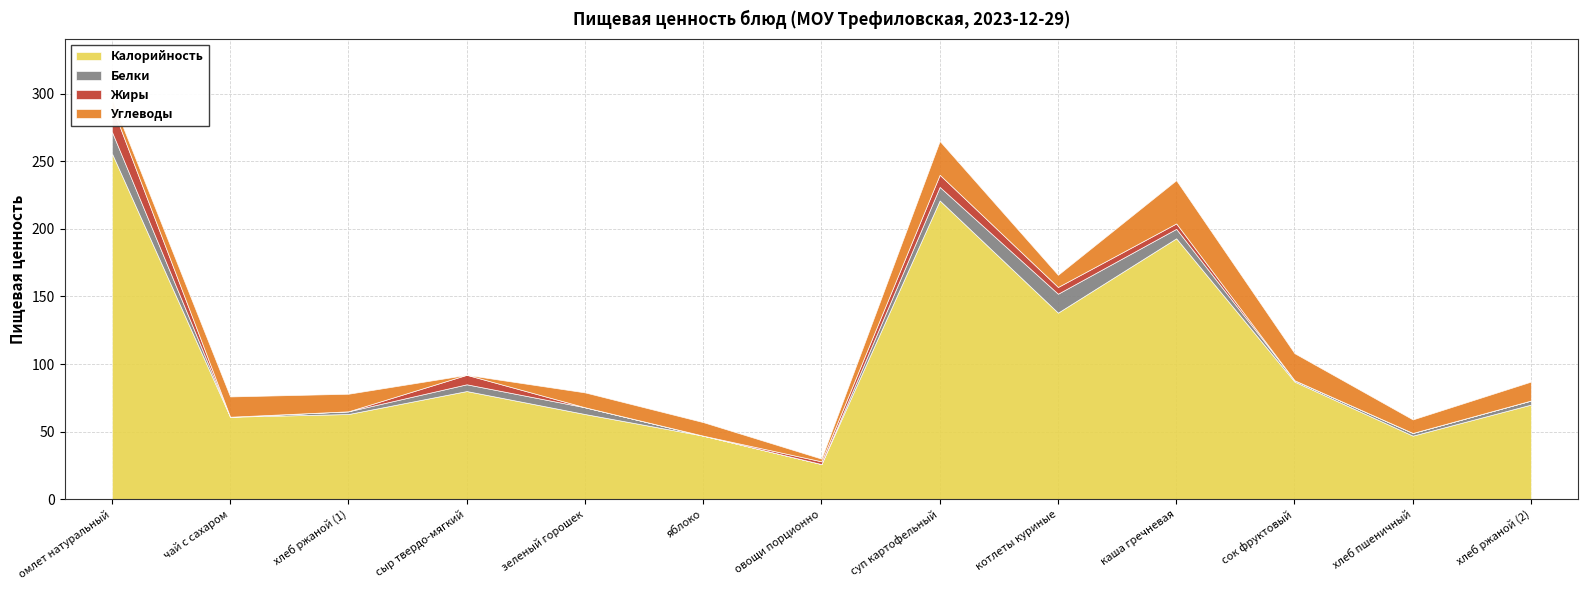

What is the label of the 2nd point from the right?

хлеб пшеничный